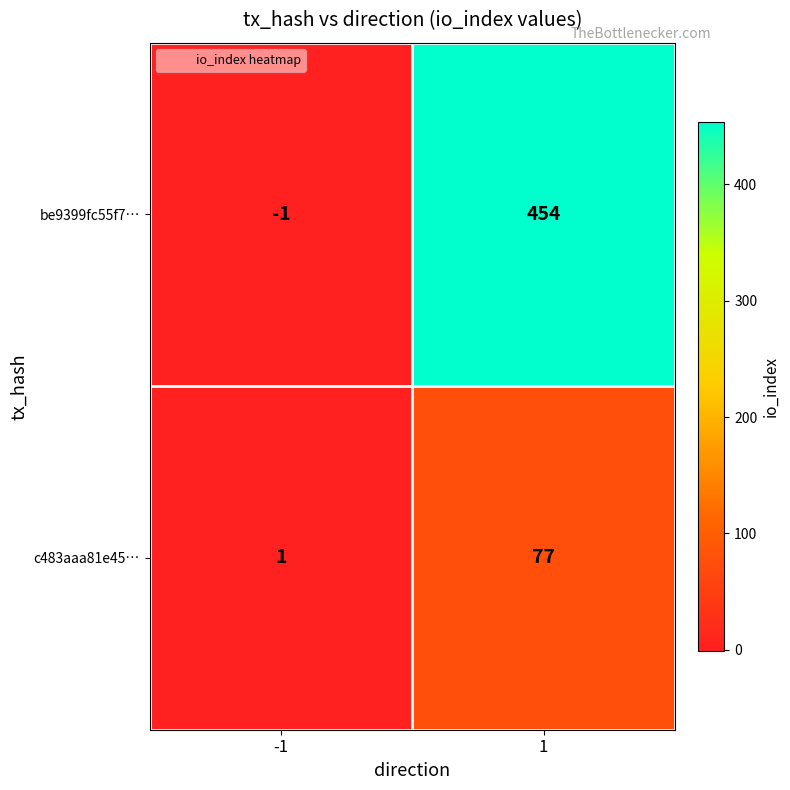

Is it true that be9399fc55f7… equals 0 at -1?

False